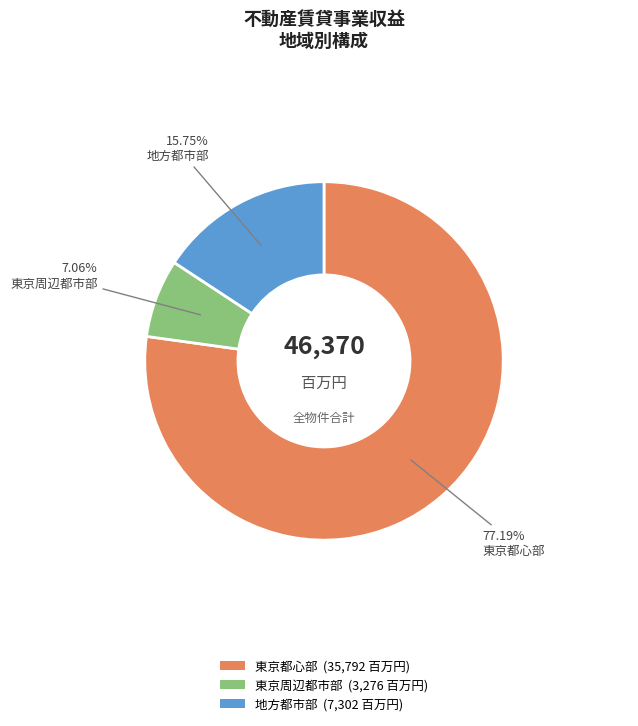

Is it true that 地方都市部 is 16% of the pie?

True